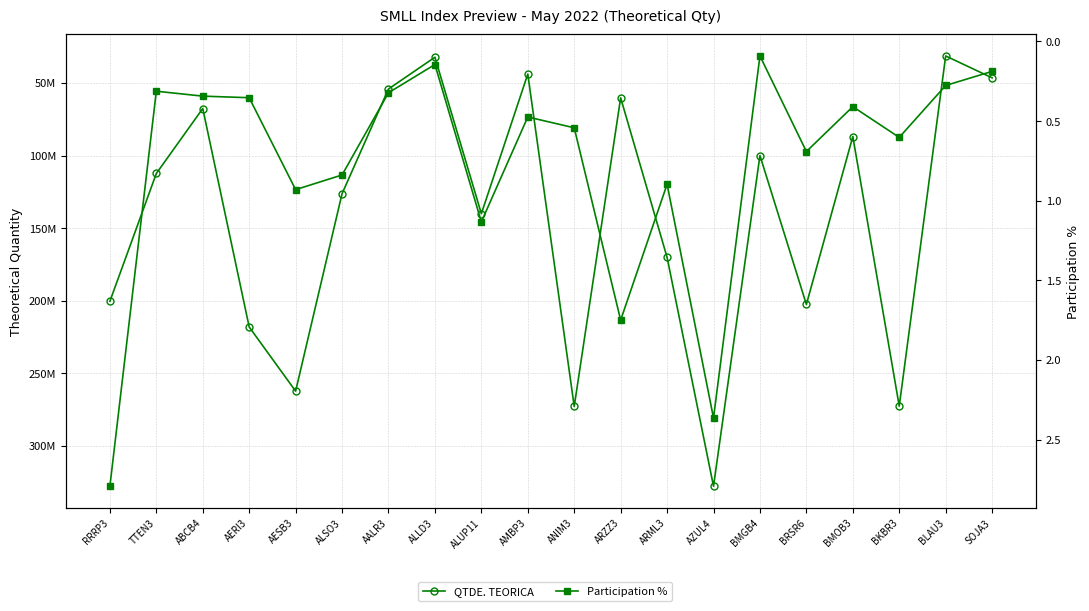

What is the sum of the Participation % values at AESB3 and TTEN3?

1.2